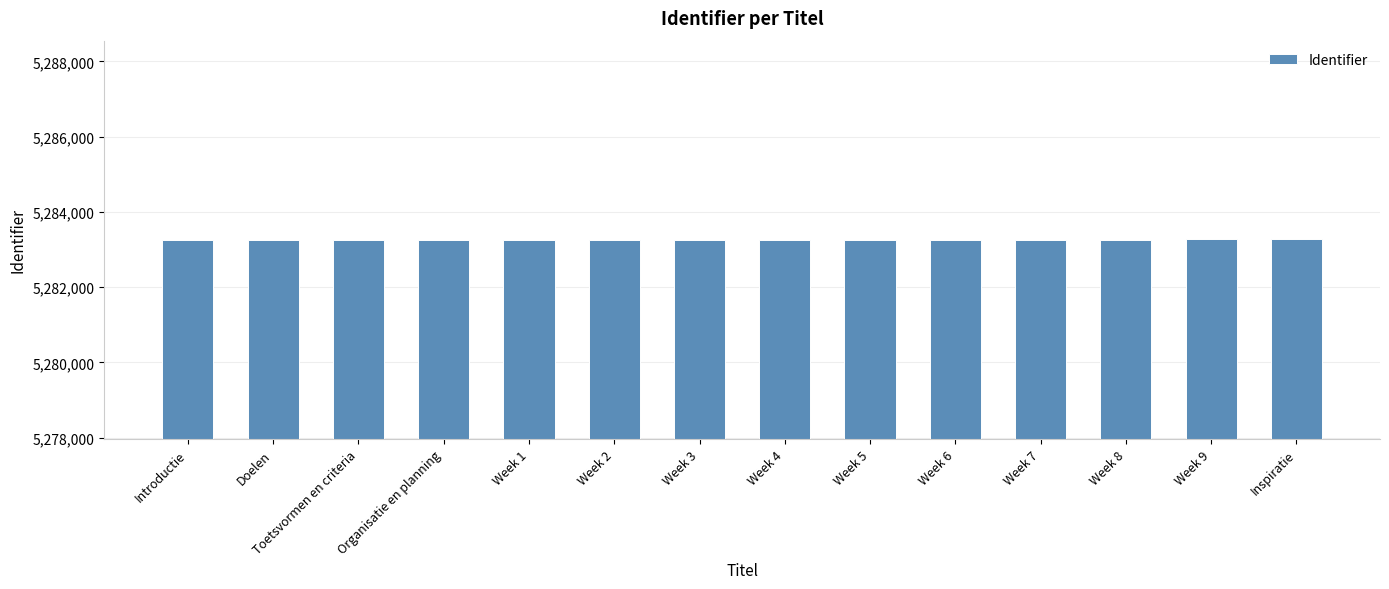

The value at Toetsvormen en criteria is 1921148. True or false?

False